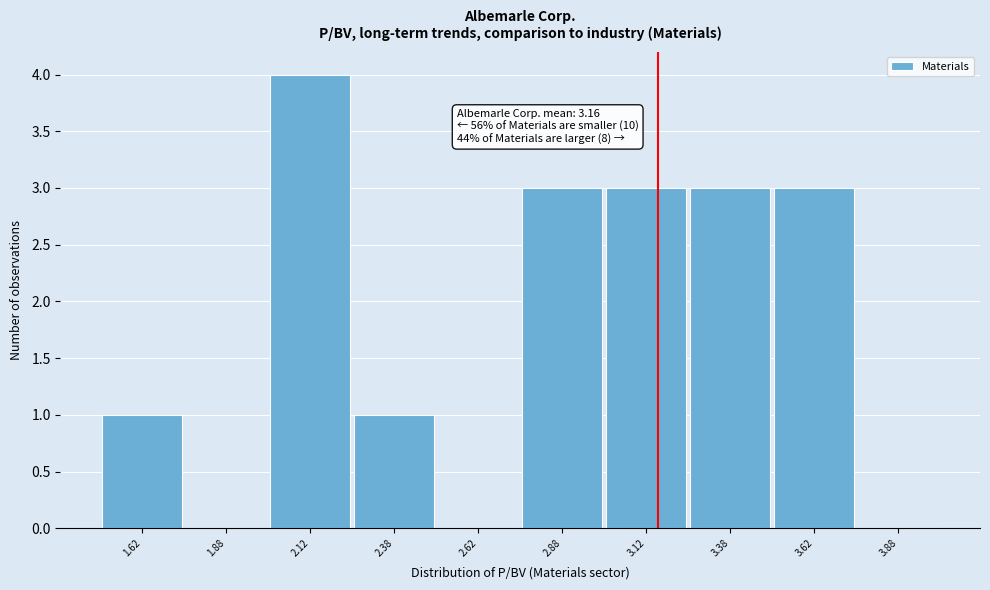

Over which range of the x-axis is the bar tallest?

2.00 to 2.25